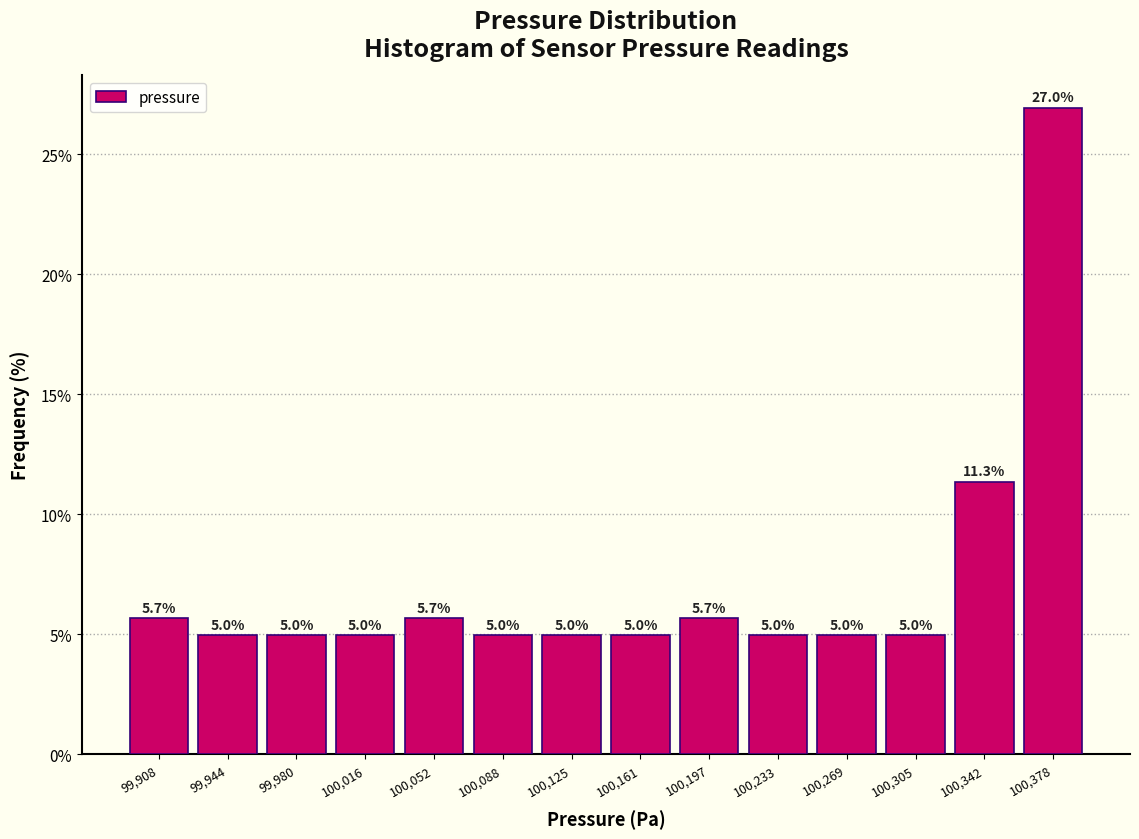

Reading left to right, transcribe this chart: for each bar, give the range it covers on the x-axis and its height. The bar edges are not printed on the chart, so give them approximately, as read against the axis.

99890 to 99925: 5.7
99925 to 99960: 5.0
99960 to 100000: 5.0
100000 to 100035: 5.0
100035 to 100070: 5.7
100070 to 100105: 5.0
100105 to 100145: 5.0
100145 to 100180: 5.0
100180 to 100215: 5.7
100215 to 100250: 5.0
100250 to 100290: 5.0
100290 to 100325: 5.0
100325 to 100360: 11.3
100360 to 100395: 27.0